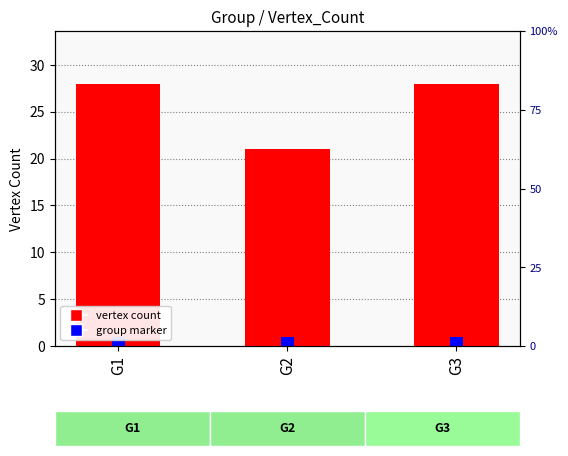

What is the sum of the Group marker values at G3 and G2?

2